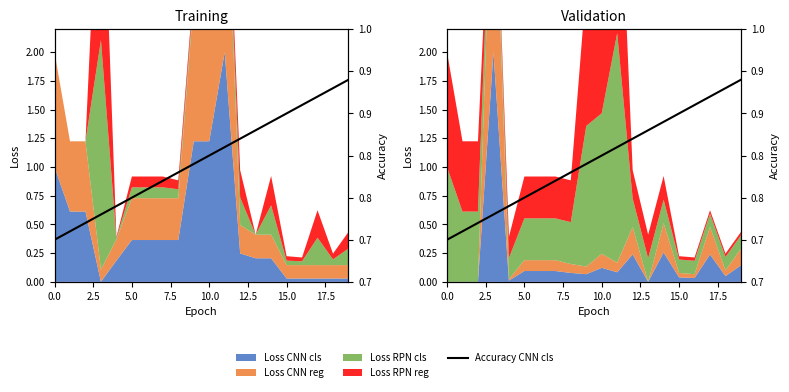

Count the values in the range 0 to 1.

20